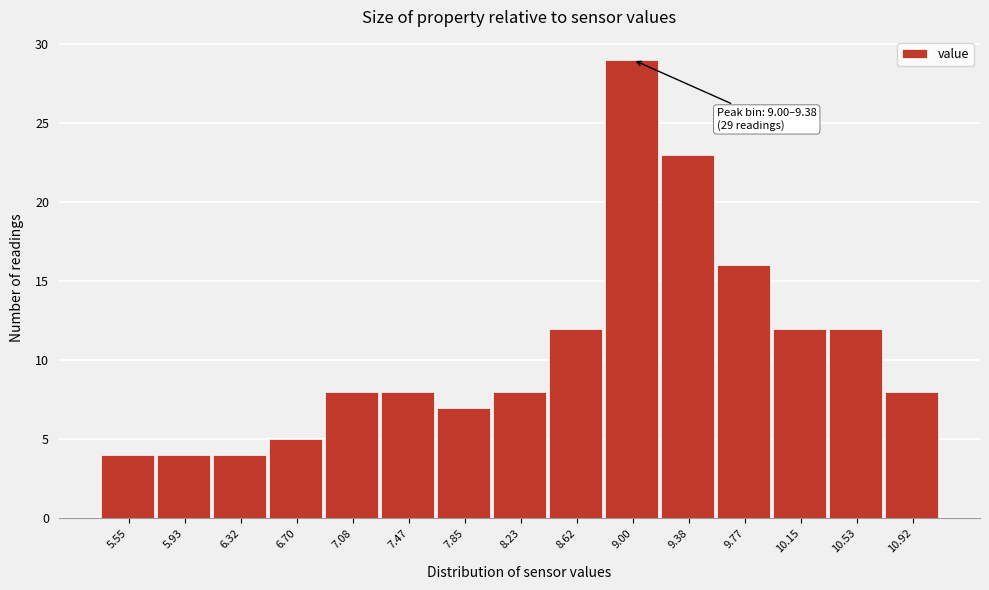

Reading right to left, list all the values displayed in this chart.

8	12	12	16	23	29	12	8	7	8	8	5	4	4	4